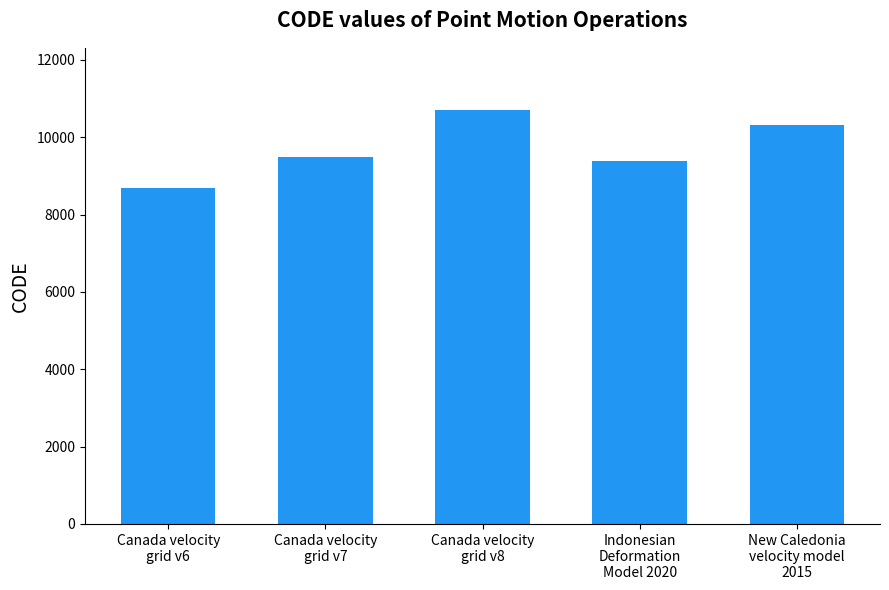

How many bars are there in total?

5